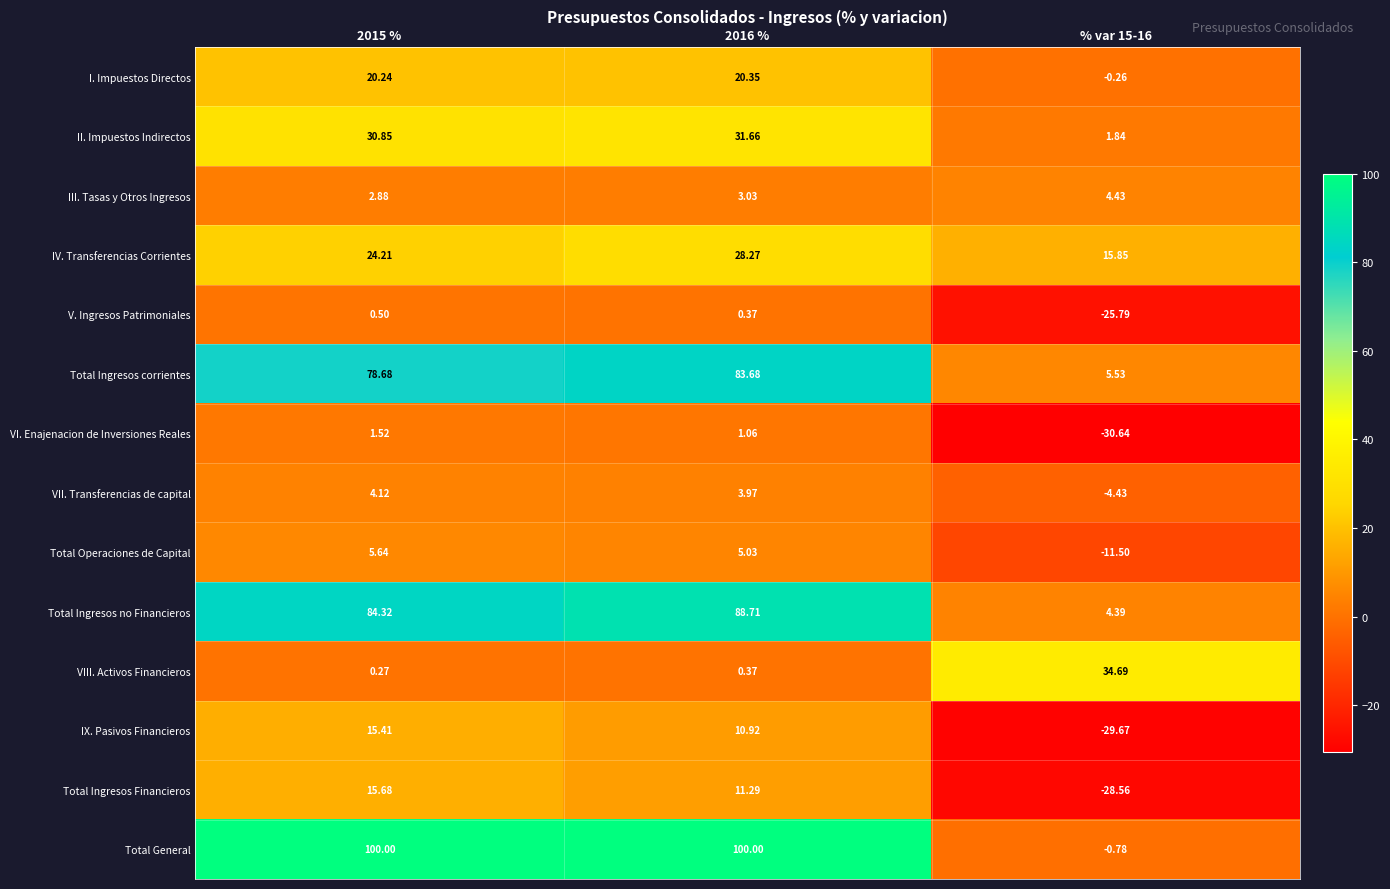

Which series has the largest total across all categories?

Total General